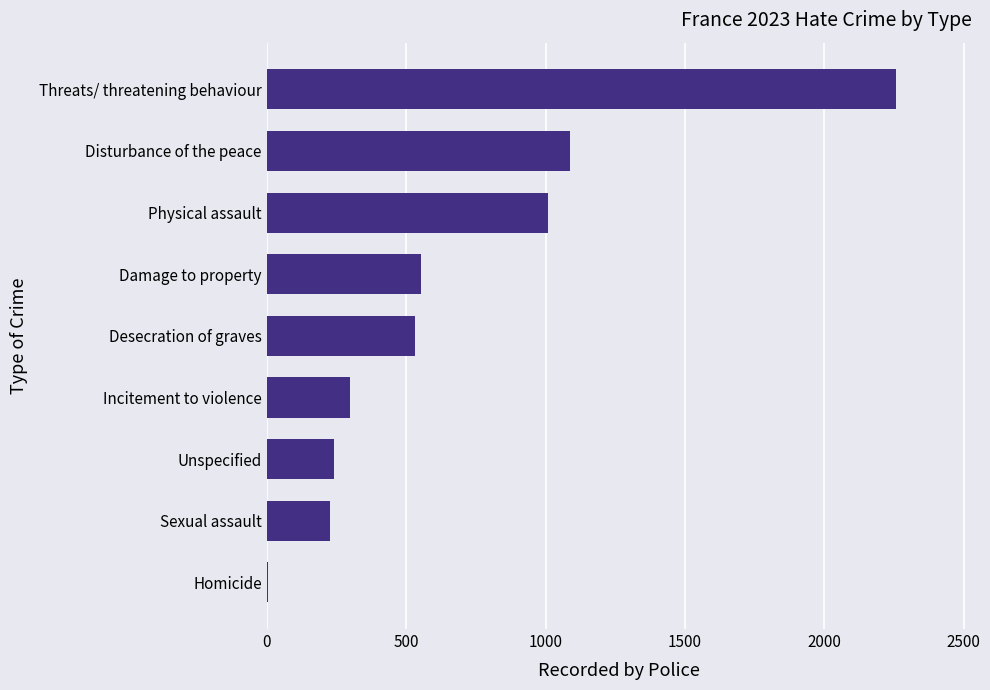

What is the sum of all values?

6211